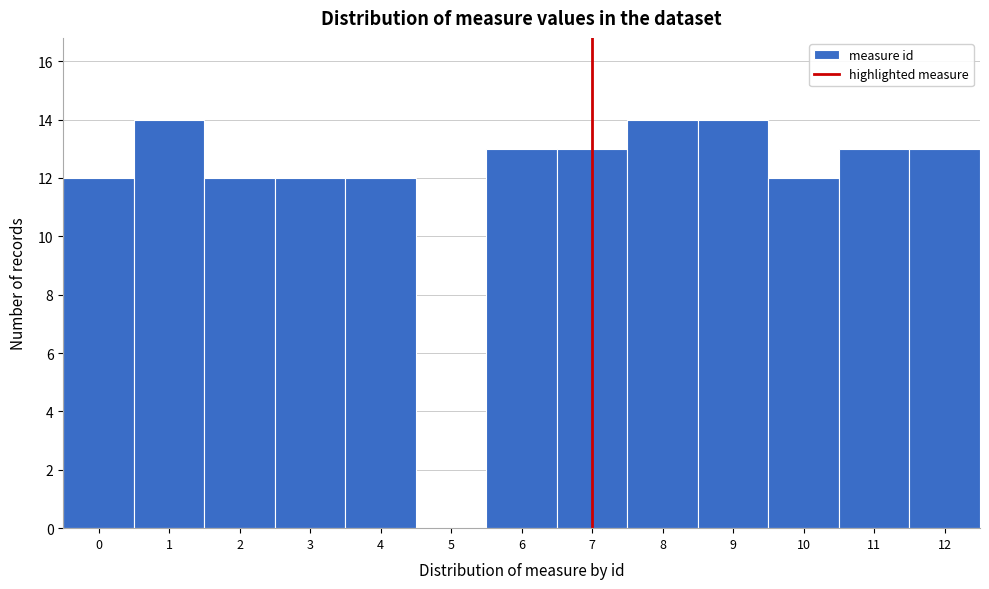

Reading left to right, list all the values displayed in this chart.

0=12	1=14	2=12	3=12	4=12	5=0	6=13	7=13	8=14	9=14	10=12	11=13	12=13